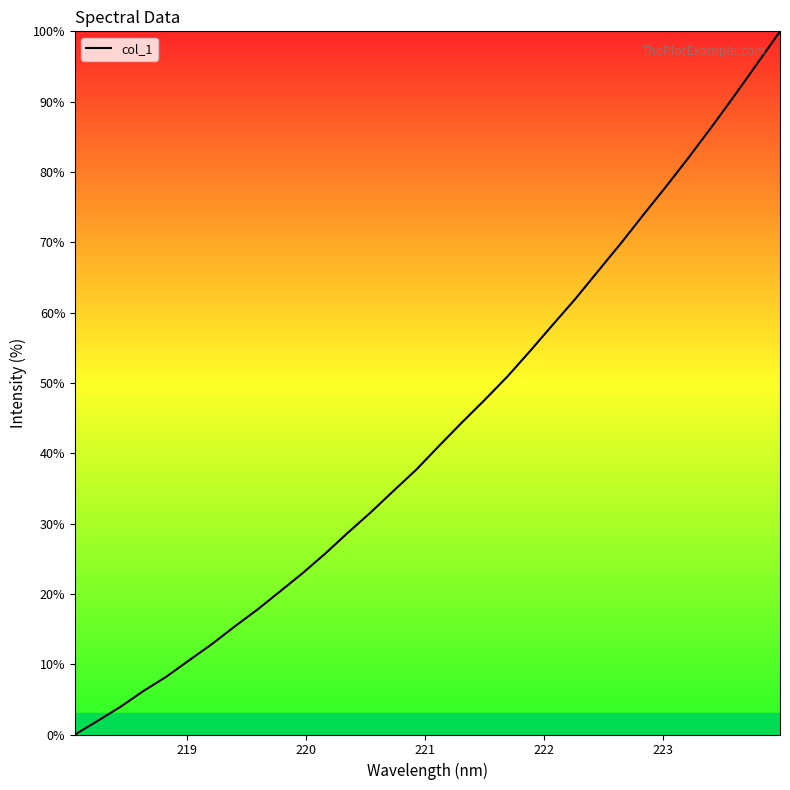

Reading right to left, list all the values displayed in this chart.

100.0	95.4	90.9	86.4	82.1	78.0	74.0	69.9	65.9	62.0	58.3	54.5	50.9	47.6	44.4	41.1	37.7	34.7	31.6	28.7	25.7	22.9	20.3	17.7	15.3	12.8	10.5	8.2	6.2	3.9	1.9	0.0